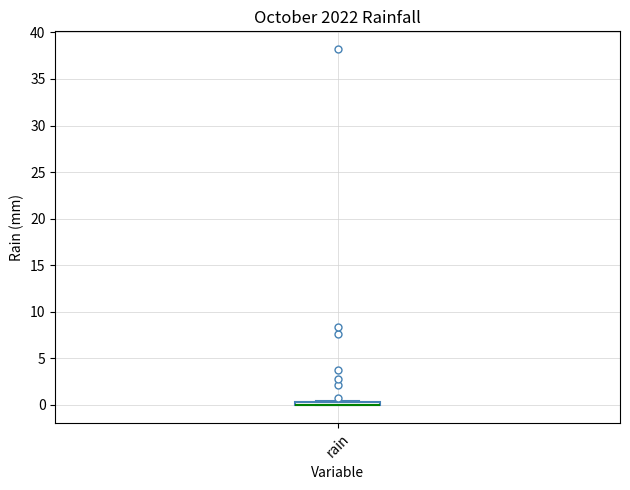

Where is the upper edge of the box for rain on the y-axis? The values are not printed on the chart, so give them approximately, as read against the axis.

0.5